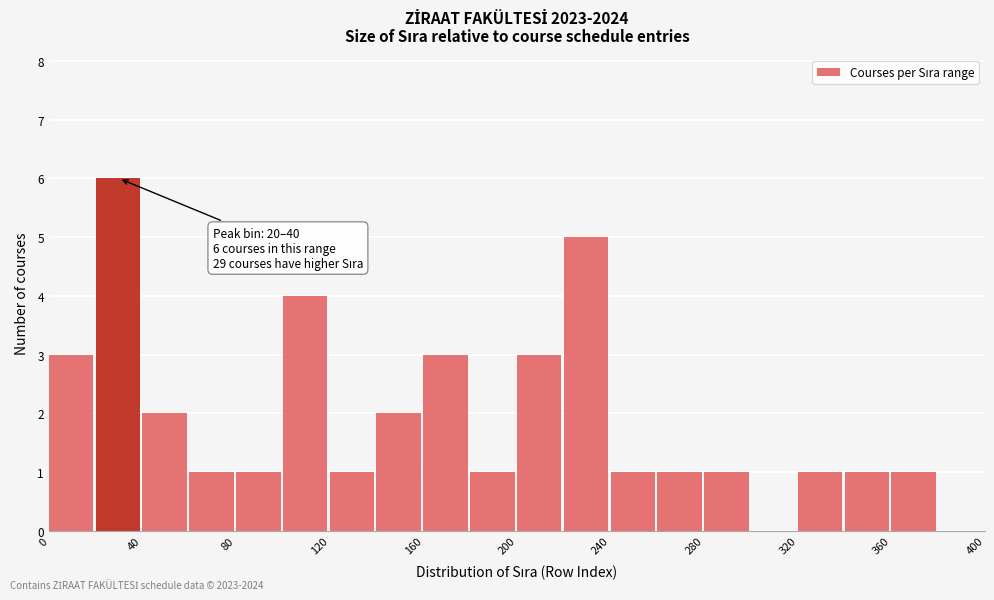

Which range on the x-axis has the tallest bar?

20 to 40